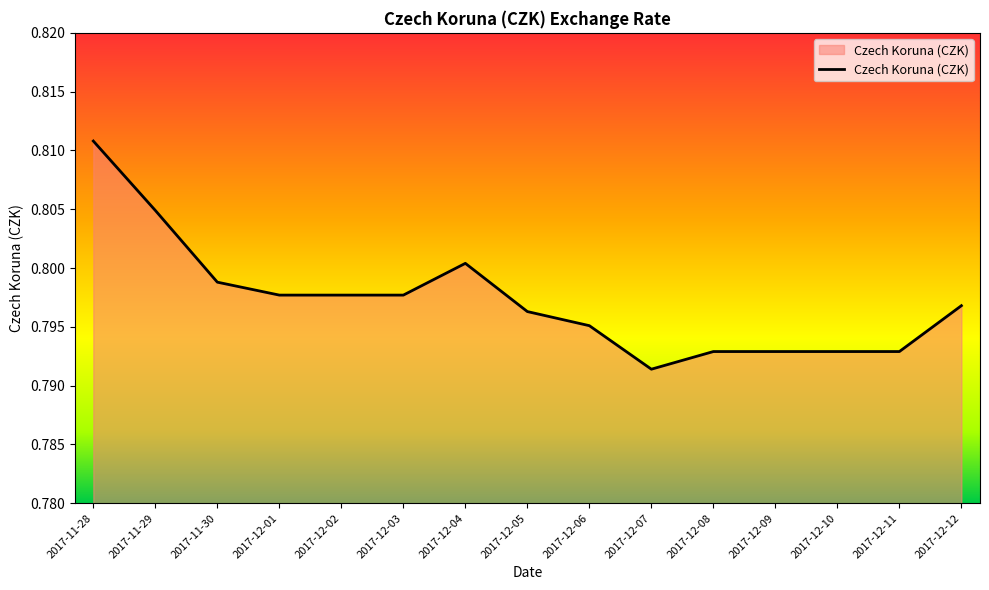

What position from the left is 2017-12-08?

11